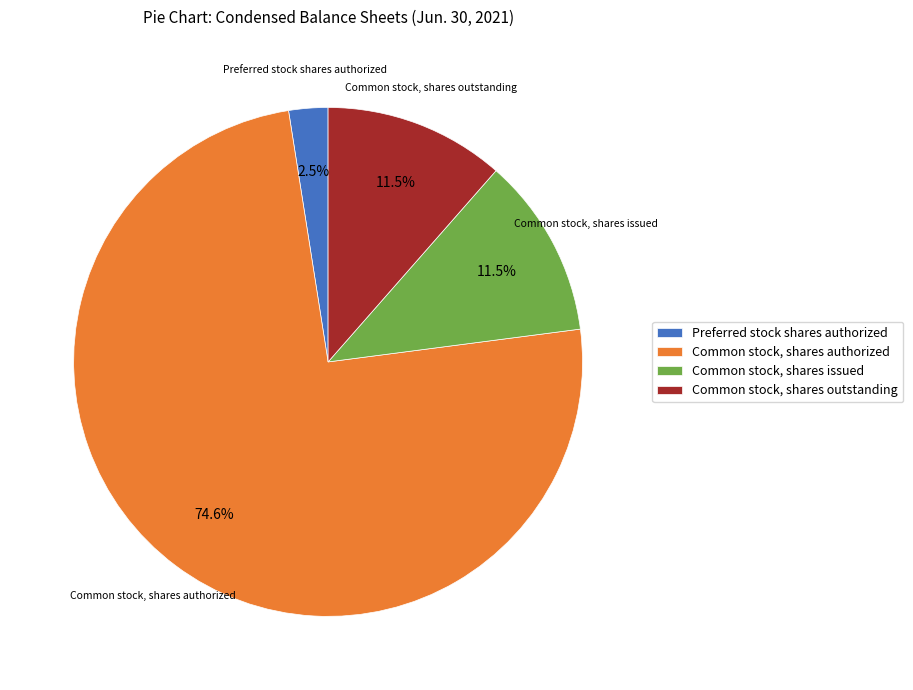

What is the total percentage of Preferred stock shares authorized and Common stock, shares outstanding?

14.0%